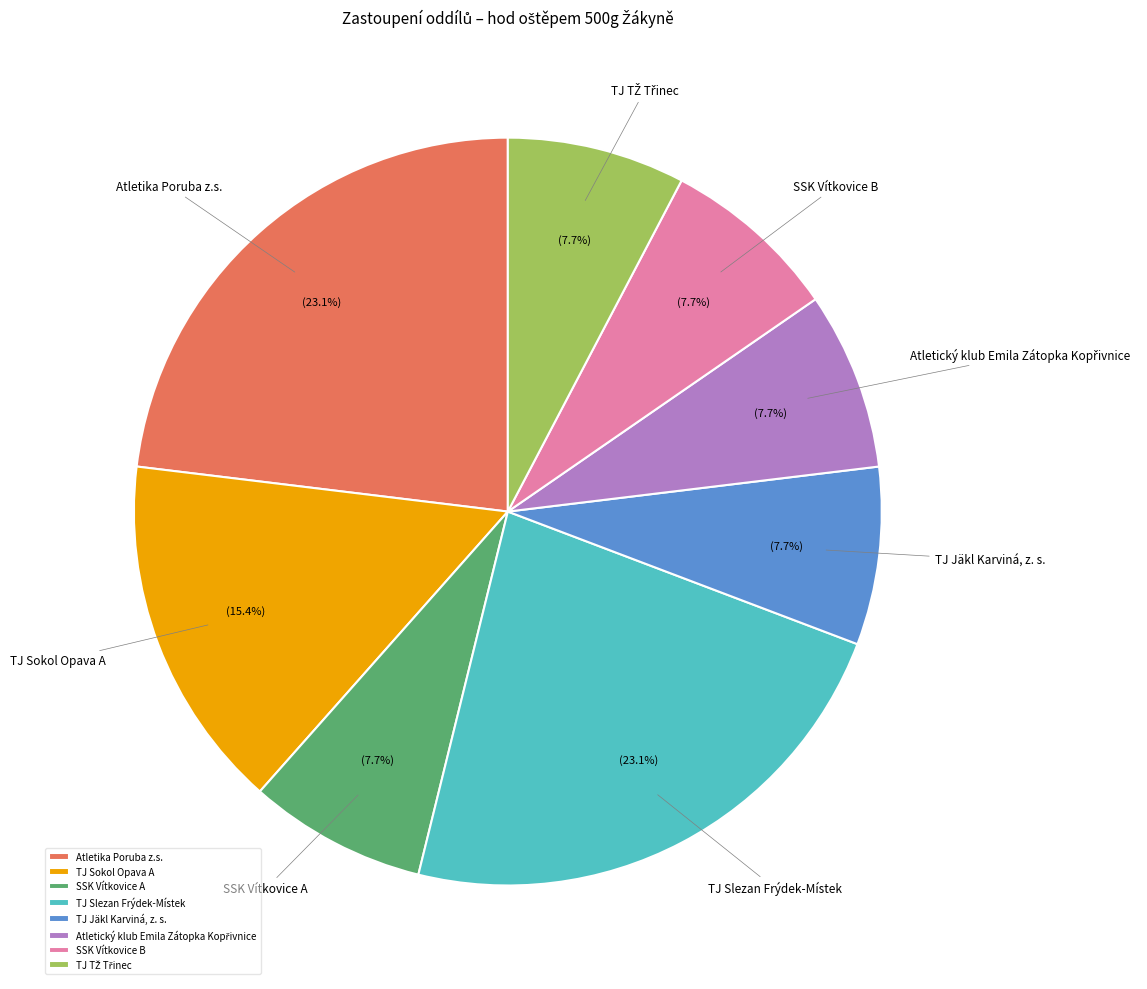

Does any single category account for the majority?

No